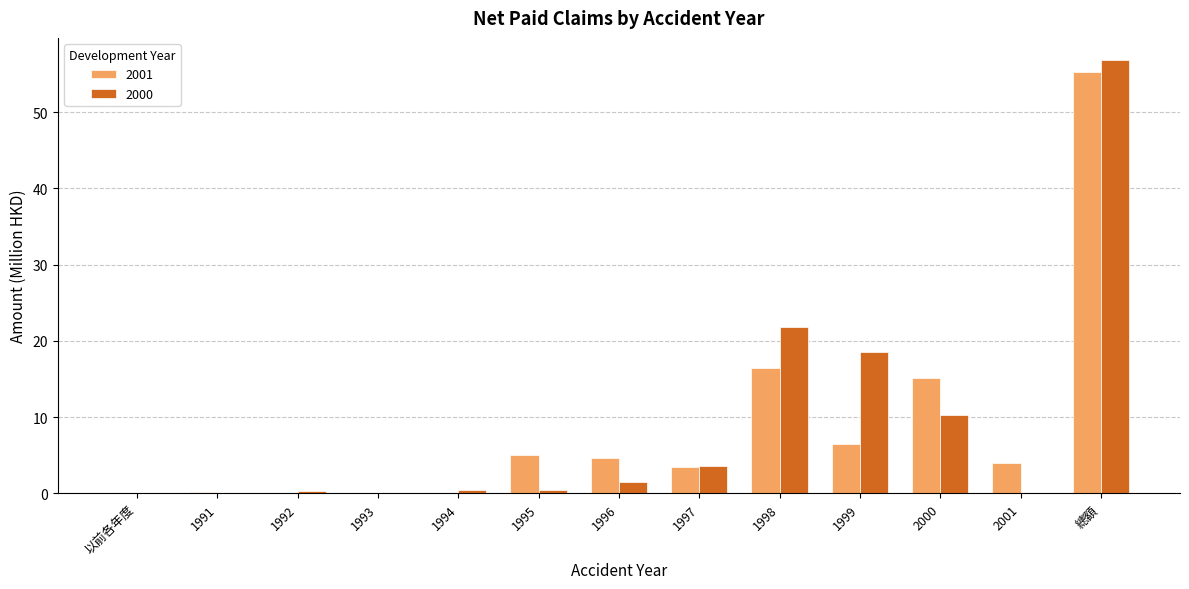

At which label is 2001 closest to 27?

1998